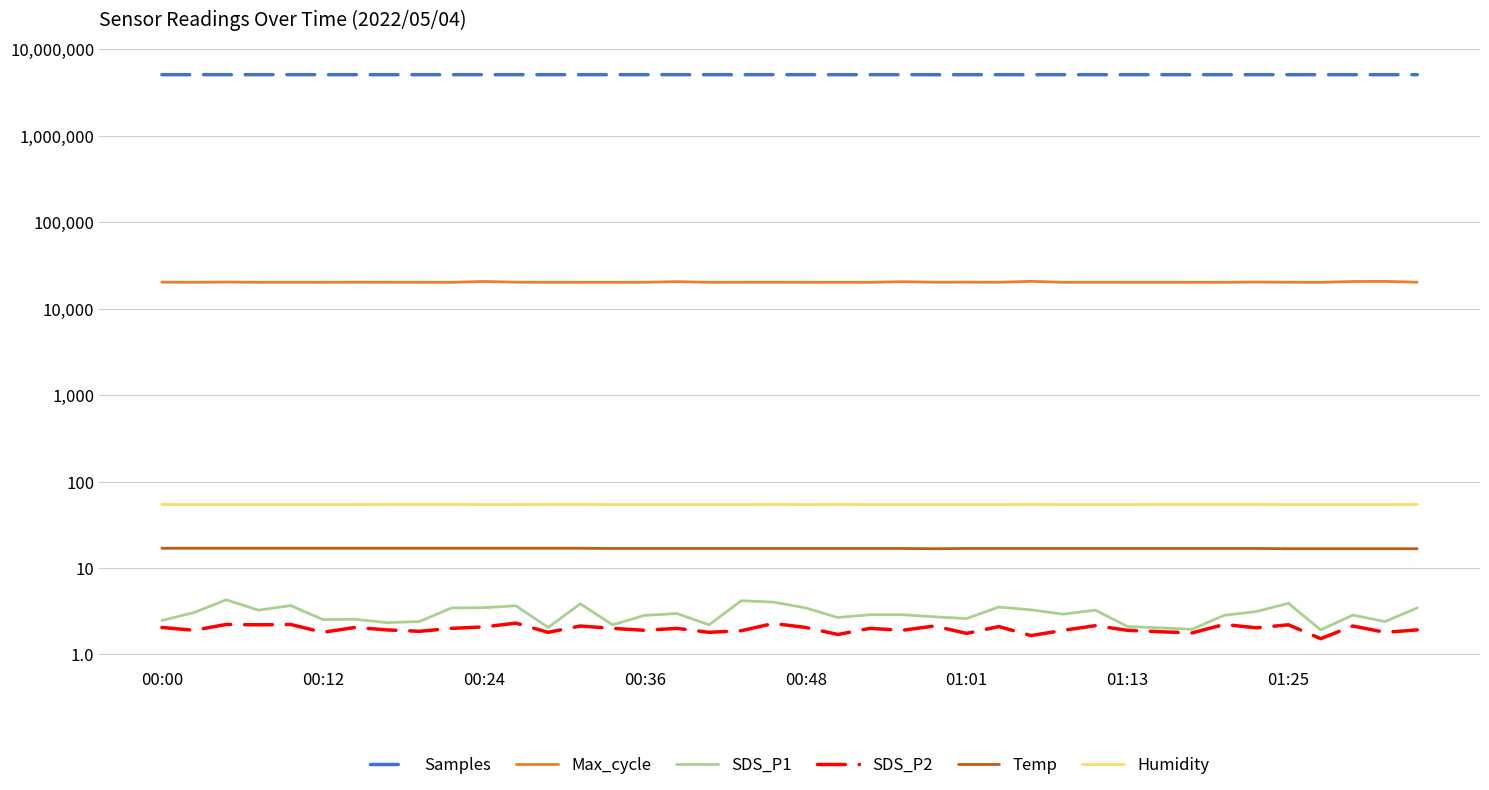

What is the difference between the maximum and minimum values in the Temp series?

0.2